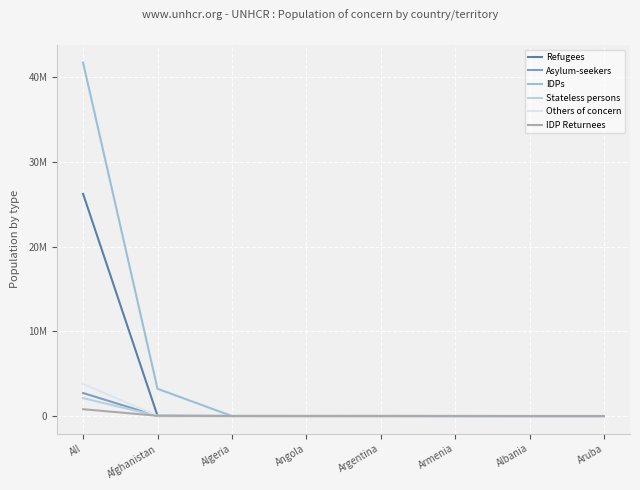

Is the value of Refugees at Afghanistan greater than the value of IDP Returnees at All?

No